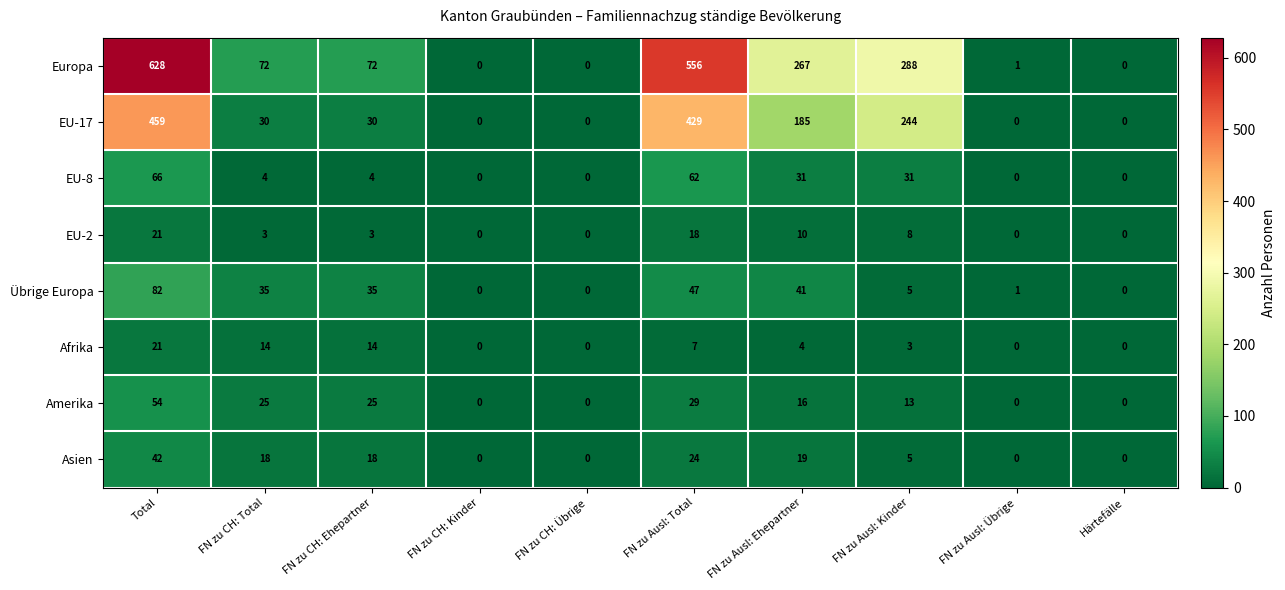

Which series has the widest spread of values?

Europa